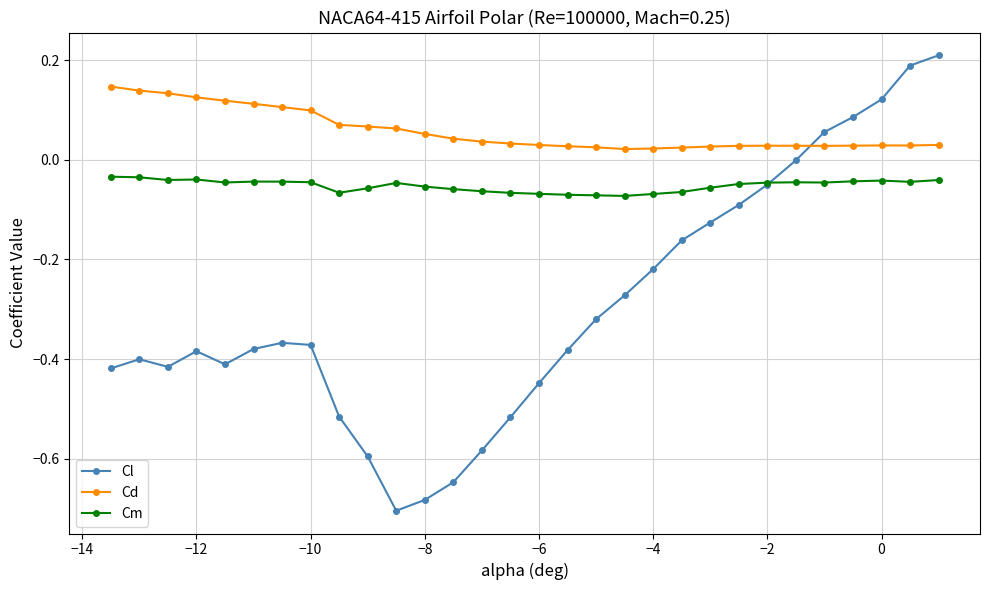

How many categories are shown in the chart?

30